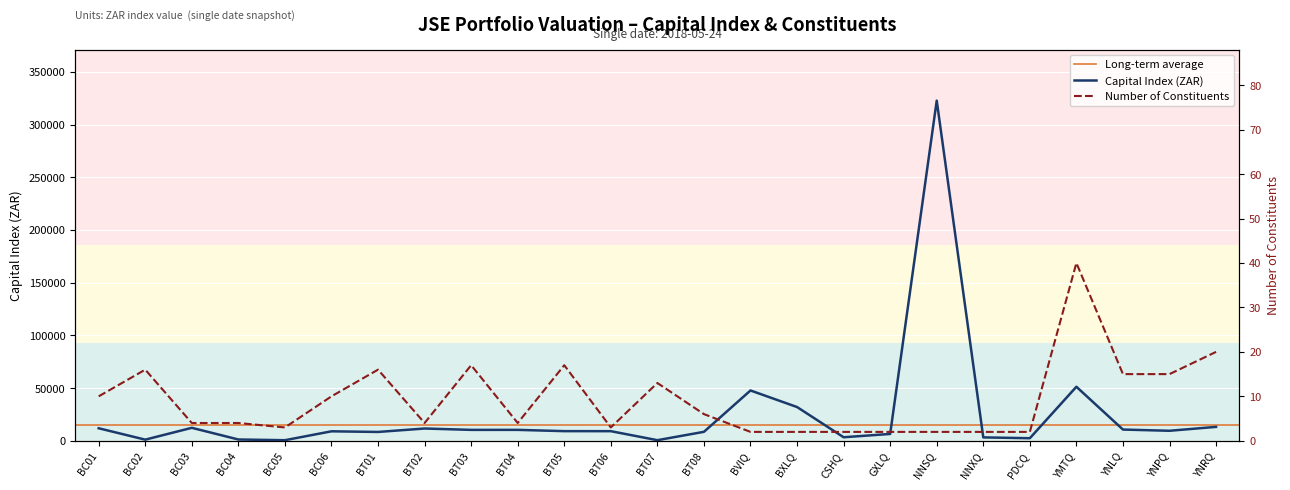

What is the average value of the Number of Constituents series?

9.2